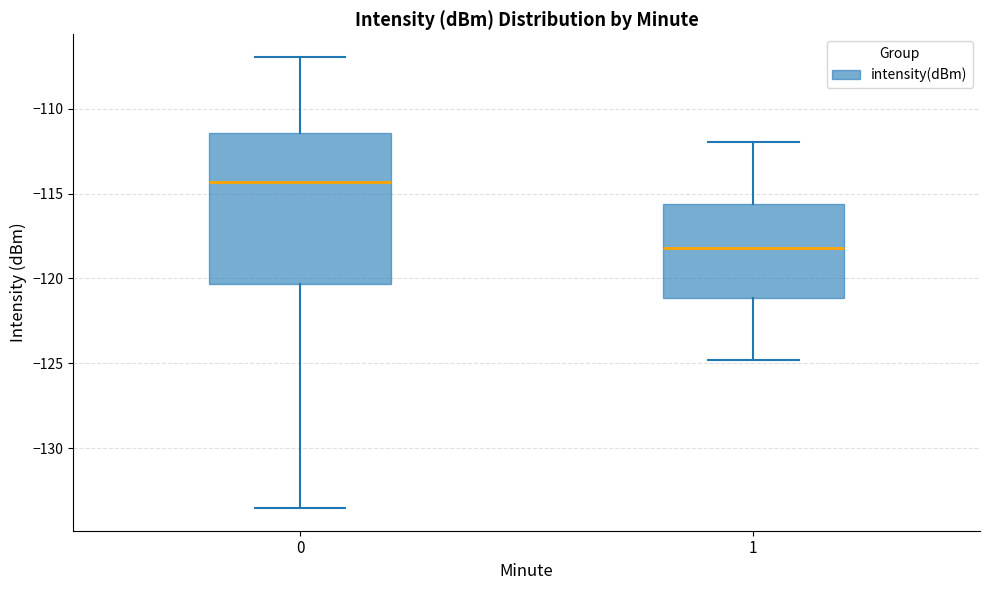

Which box has the highest median line?

0